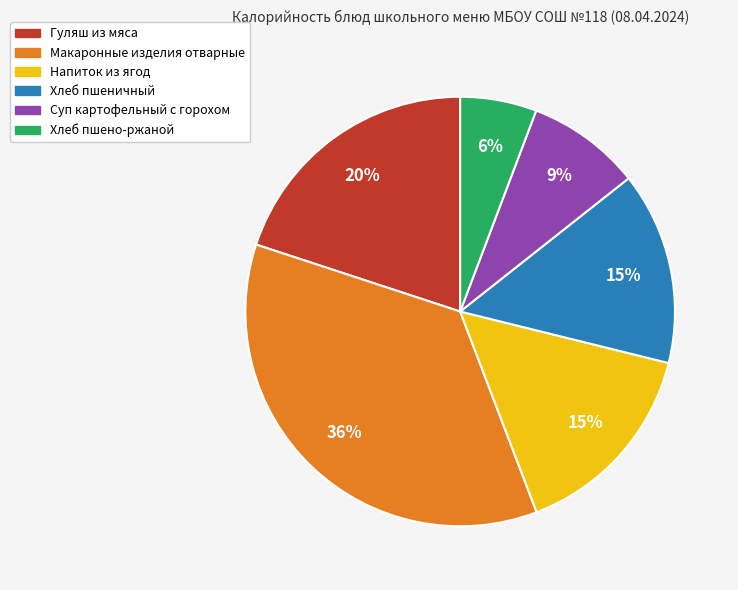

Does any single category account for the majority?

No